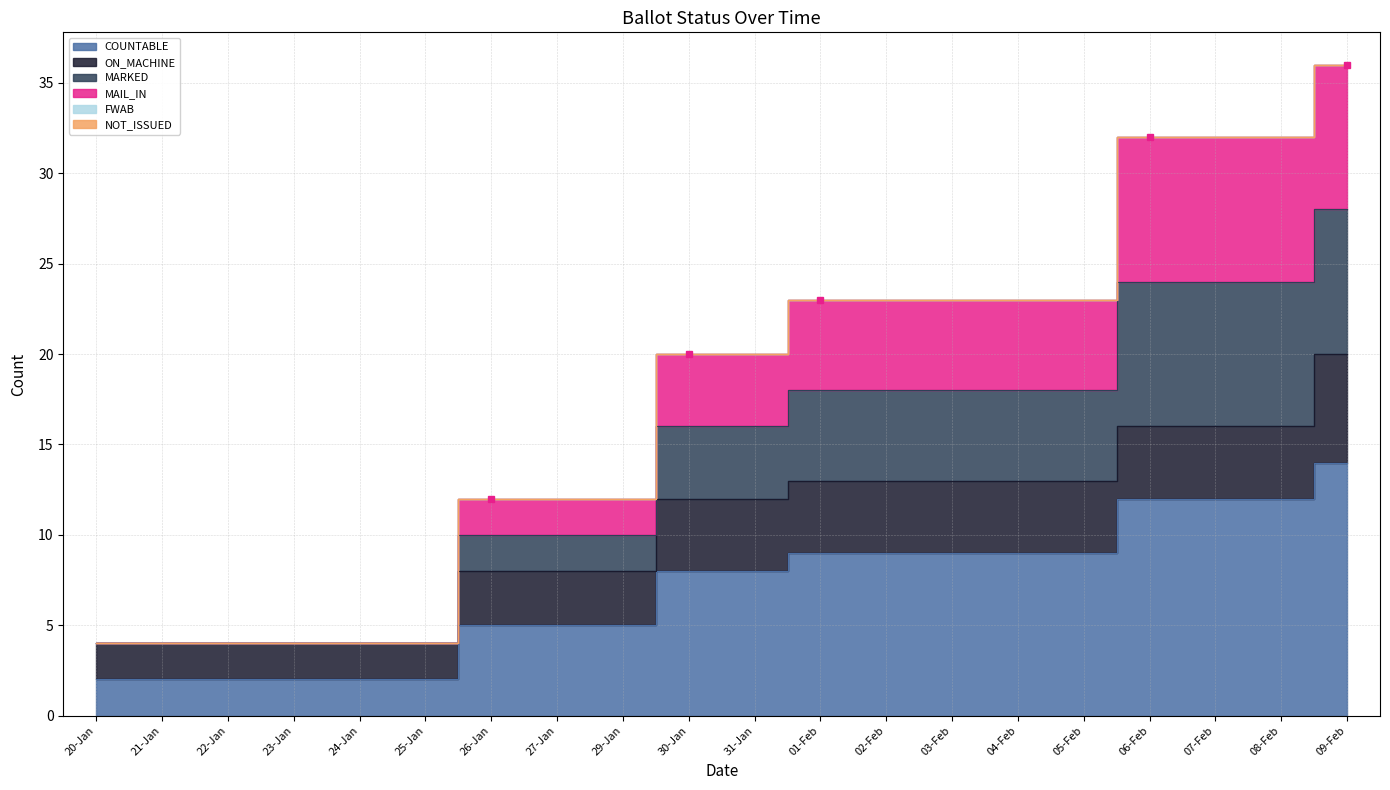

True or false: MARKED and COUNTABLE intersect in this chart.

False